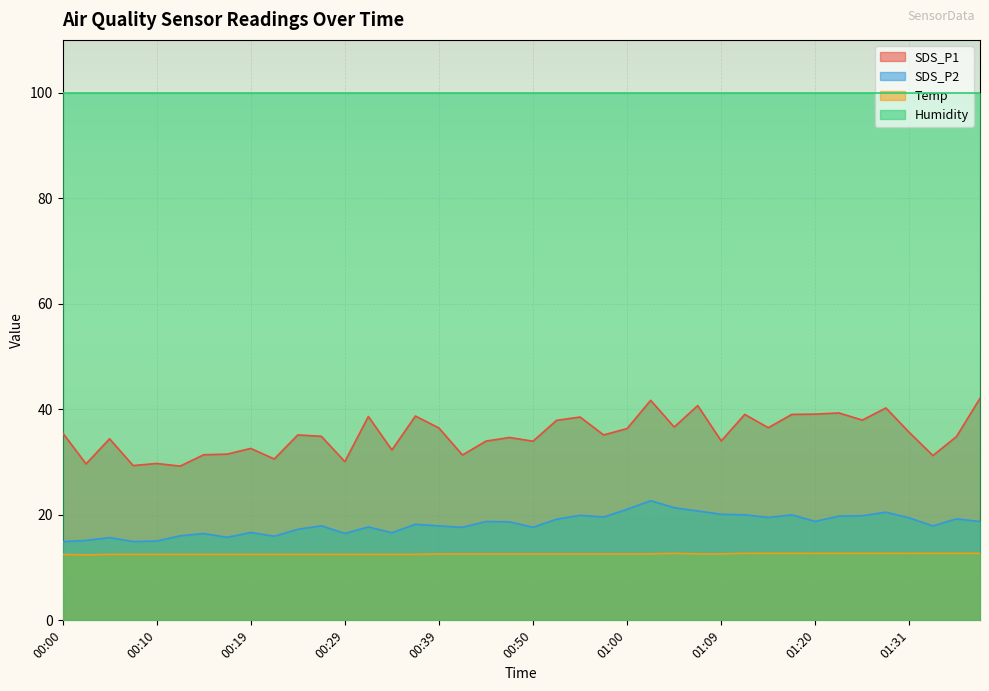

Between 01:31 and 00:47, which is larger?

01:31